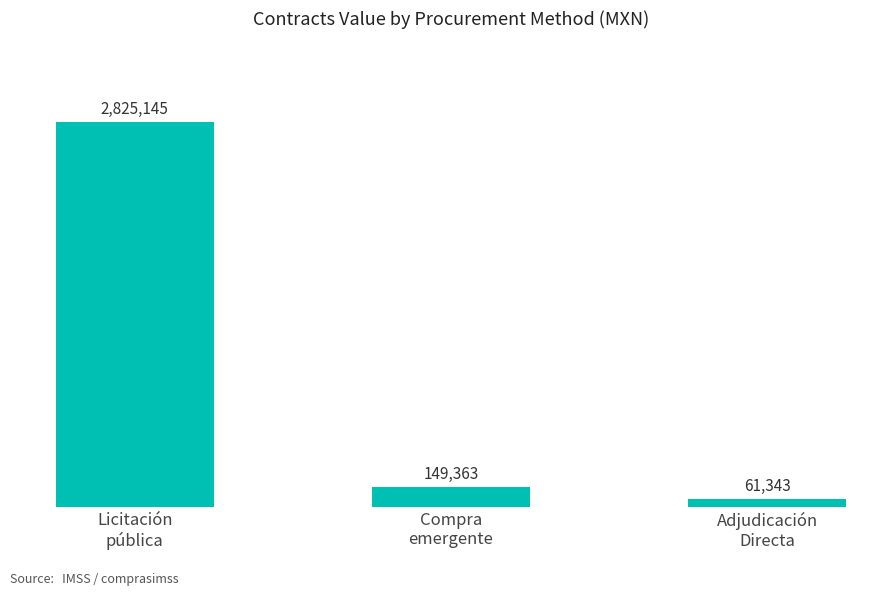

Does the chart contain any negative values?

No